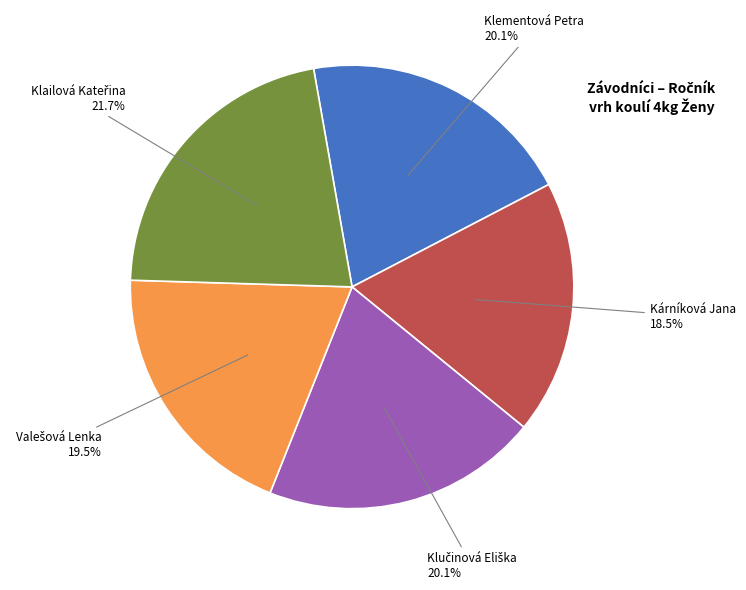

True or false: Klementová Petra accounts for 26% of the total.

False